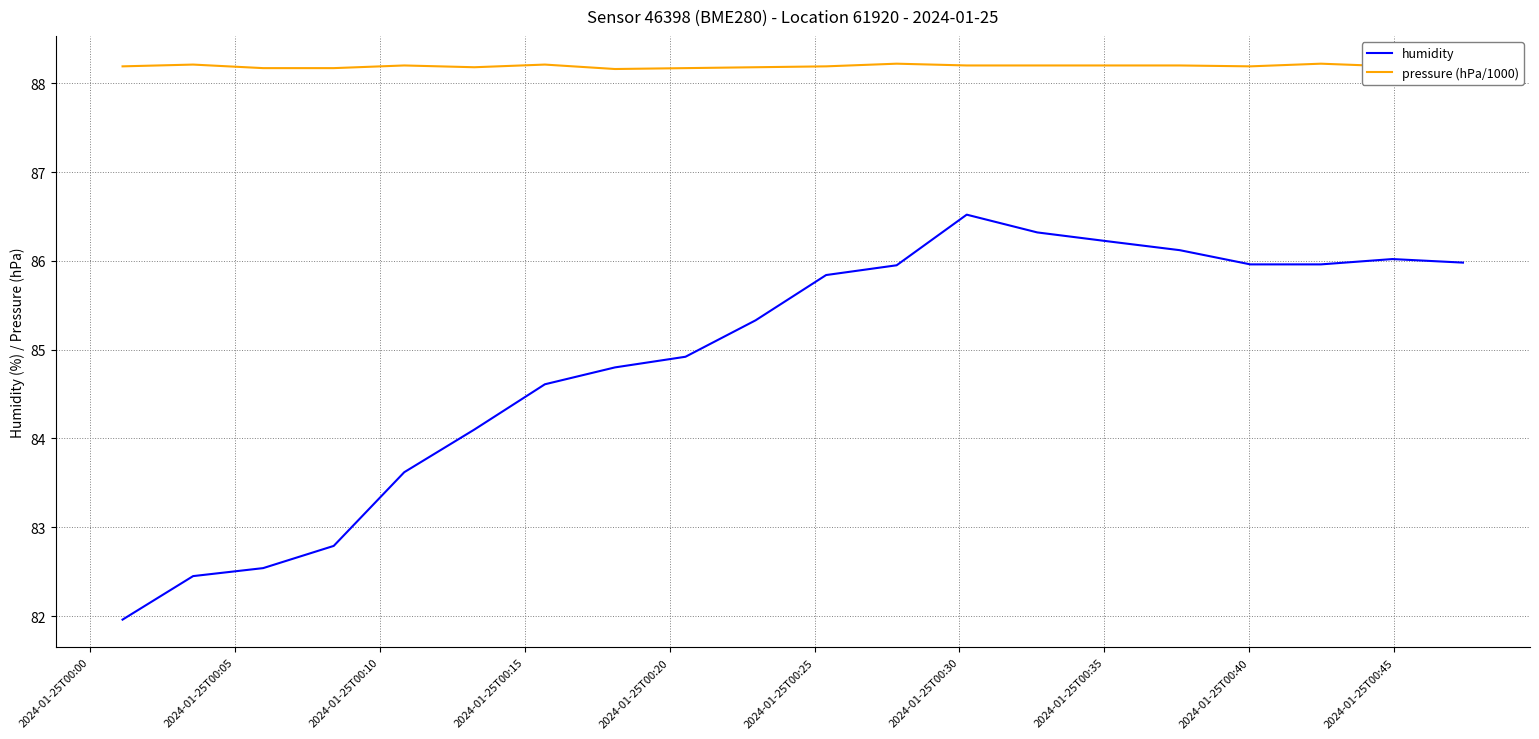

What is the sum of all humidity values?

1698.0